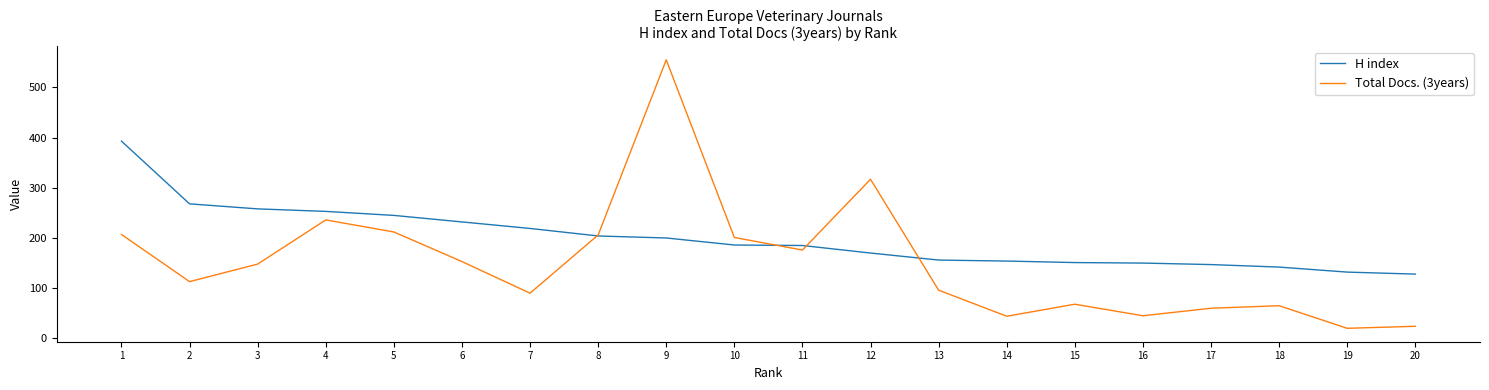

What is the difference between the maximum and minimum values in the Total Docs. (3years) series?

535